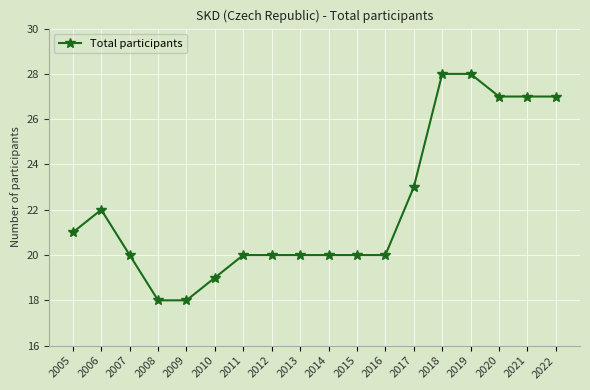

What is the difference between the second highest and minimum values?

10